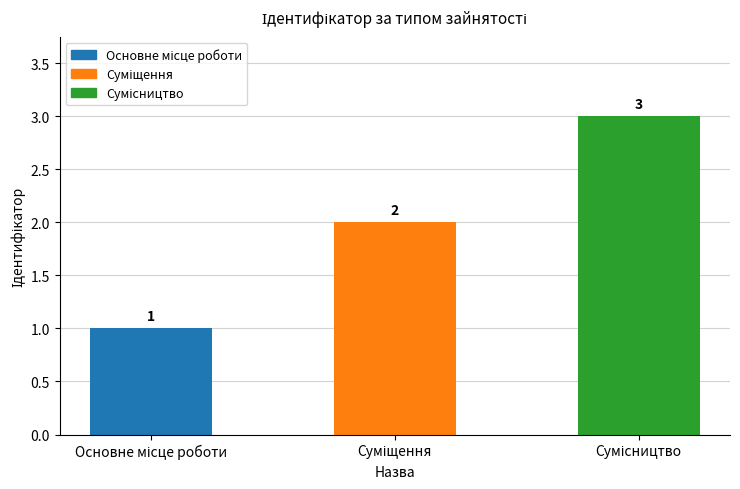

What is the average value?

2